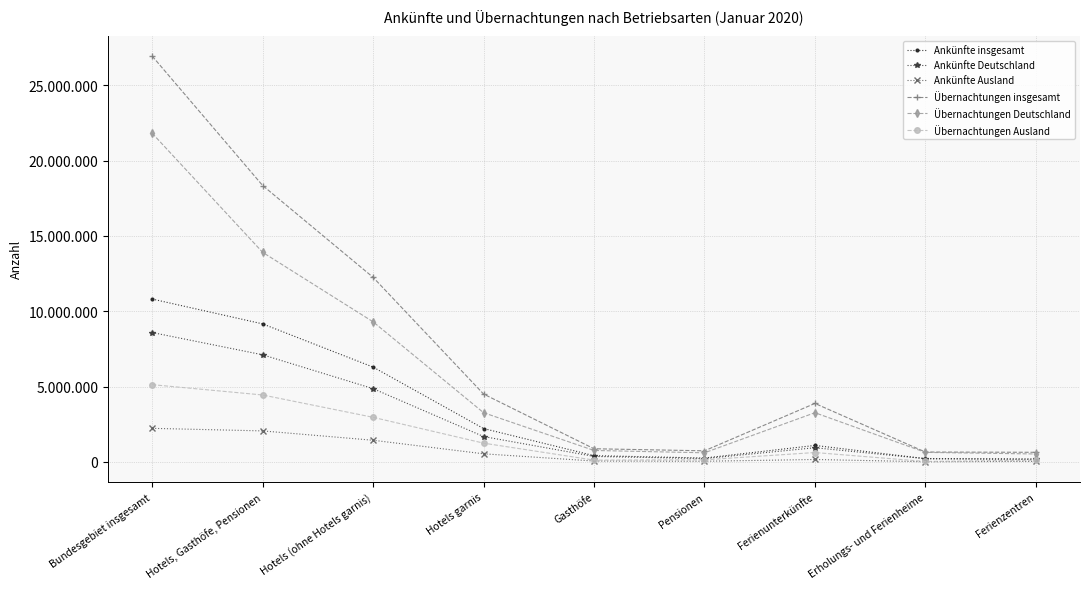

What position from the right is Hotels, Gasthöfe, Pensionen?

8